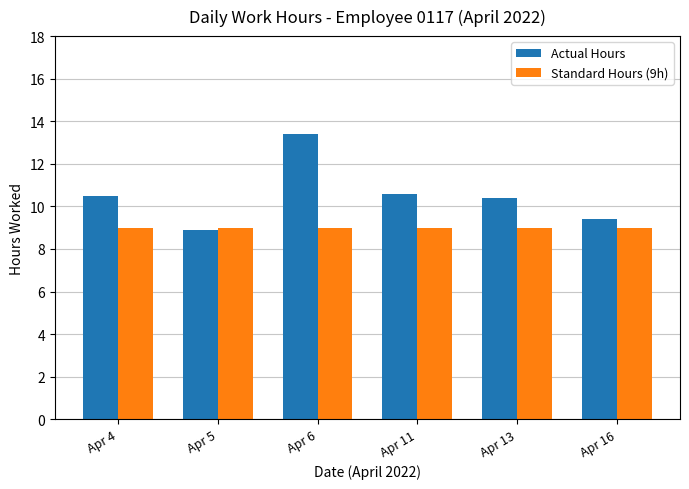

How many data points does each series have?

6